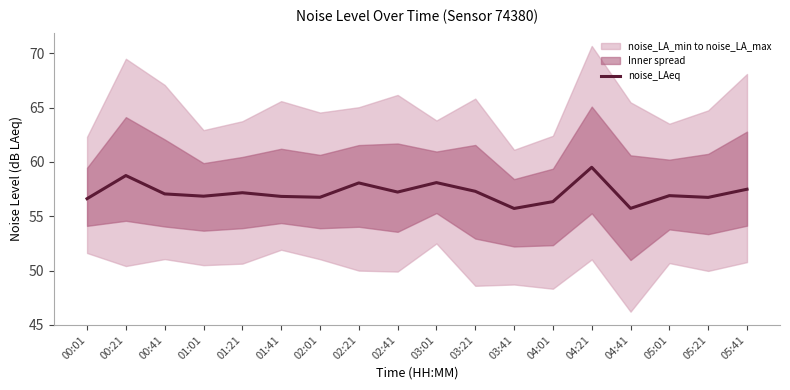

How many lines are shown in the chart?

1